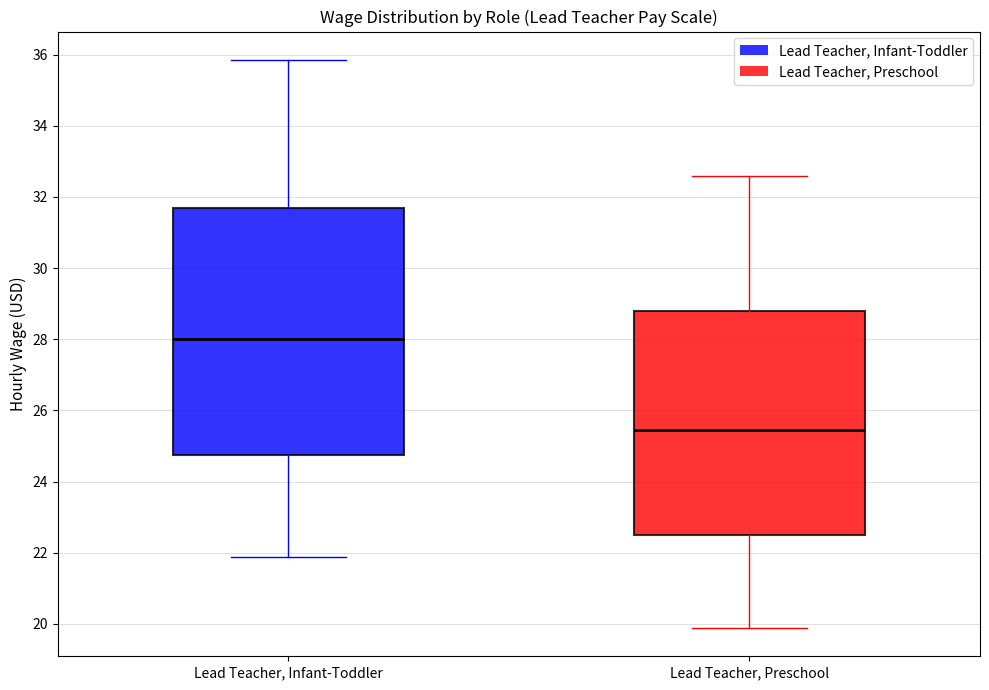

Which box's median line is the highest?

Lead Teacher, Infant-Toddler